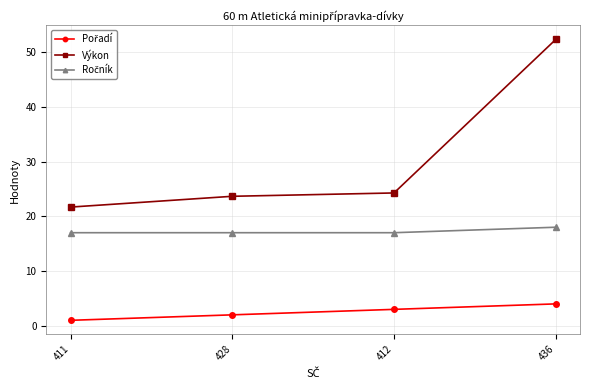

The Výkon series shows 21.7 at 411. True or false?

True